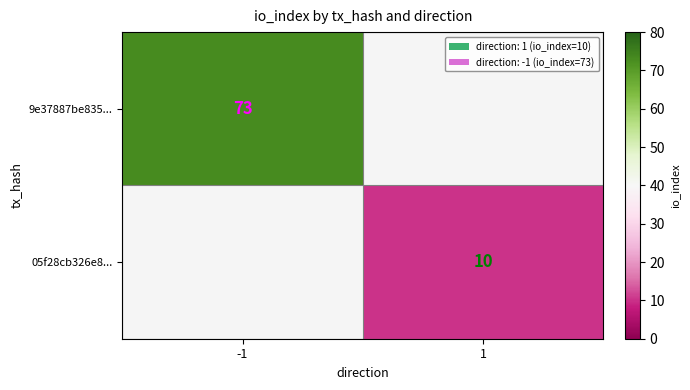

The value of 9e37887be835... at -1 is 118. True or false?

False